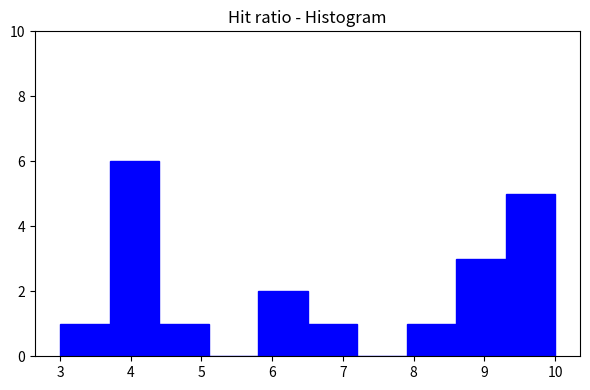

Which range on the x-axis has the tallest bar?

3.7 to 4.4